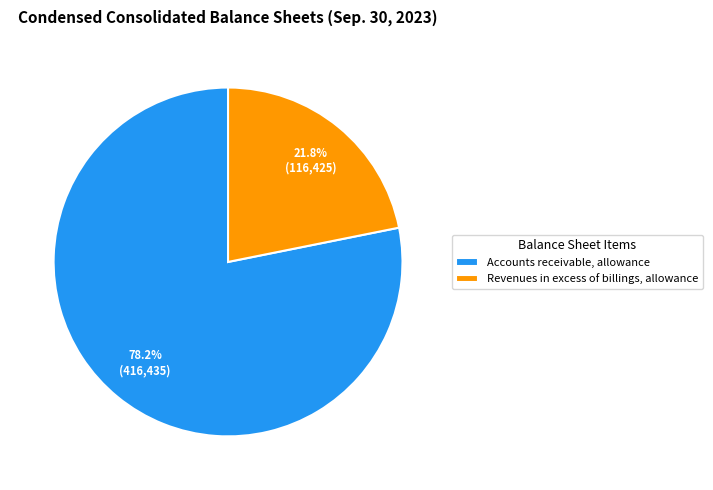

How many segments does this pie chart have?

2